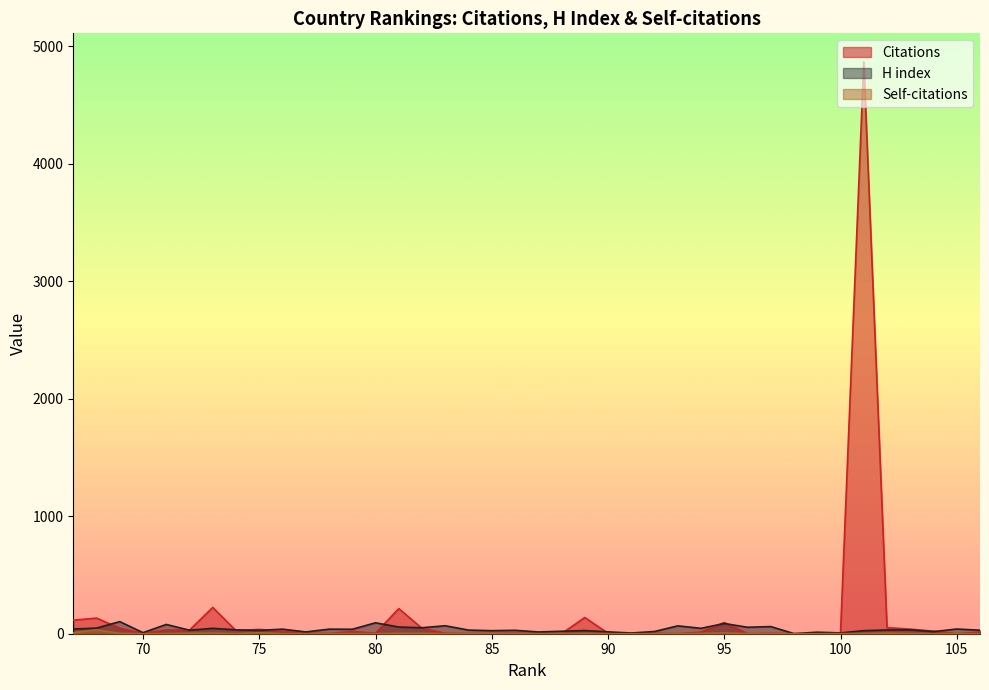

Reading left to right, extract all data points from this chart.

Citations: 106=15	105=0	104=22	103=39	102=52	101=4867	100=5	99=0	98=0	97=3	96=1	95=95	94=14	93=0	92=4	91=2	90=4	89=138	88=0	87=2	86=4	85=2	84=1	83=4	82=46	81=214	80=4	79=20	78=2	77=3	76=21	75=37	74=26	73=224	72=31	71=32	70=3	69=47	68=133	67=115
H index: 106=30	105=40	104=18	103=33	102=32	101=26	100=7	99=13	98=1	97=61	96=55	95=87	94=46	93=67	92=19	91=6	90=16	89=27	88=21	87=15	86=29	85=26	84=31	83=68	82=51	81=57	80=93	79=38	78=39	77=15	76=39	75=28	74=33	73=46	72=30	71=79	70=9	69=103	68=48	67=40
Self-citations: 106=0	105=0	104=0	103=1	102=5	101=2	100=1	99=0	98=0	97=0	96=0	95=7	94=2	93=0	92=0	91=0	90=0	89=2	88=0	87=0	86=0	85=0	84=0	83=0	82=3	81=3	80=0	79=1	78=0	77=0	76=0	75=9	74=0	73=5	72=4	71=1	70=0	69=3	68=33	67=8